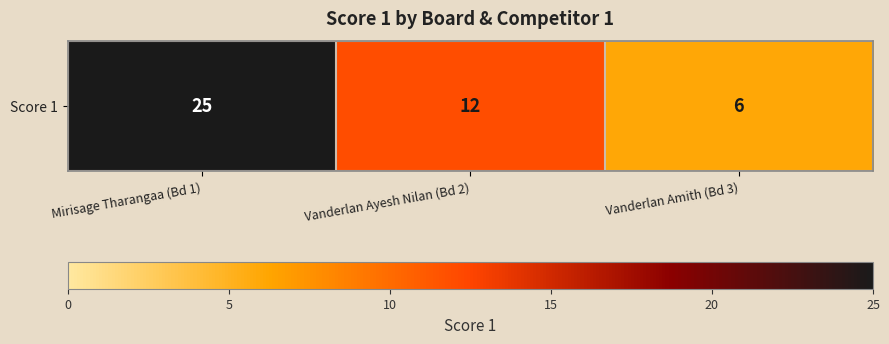

What is the difference between the maximum and minimum values?

19